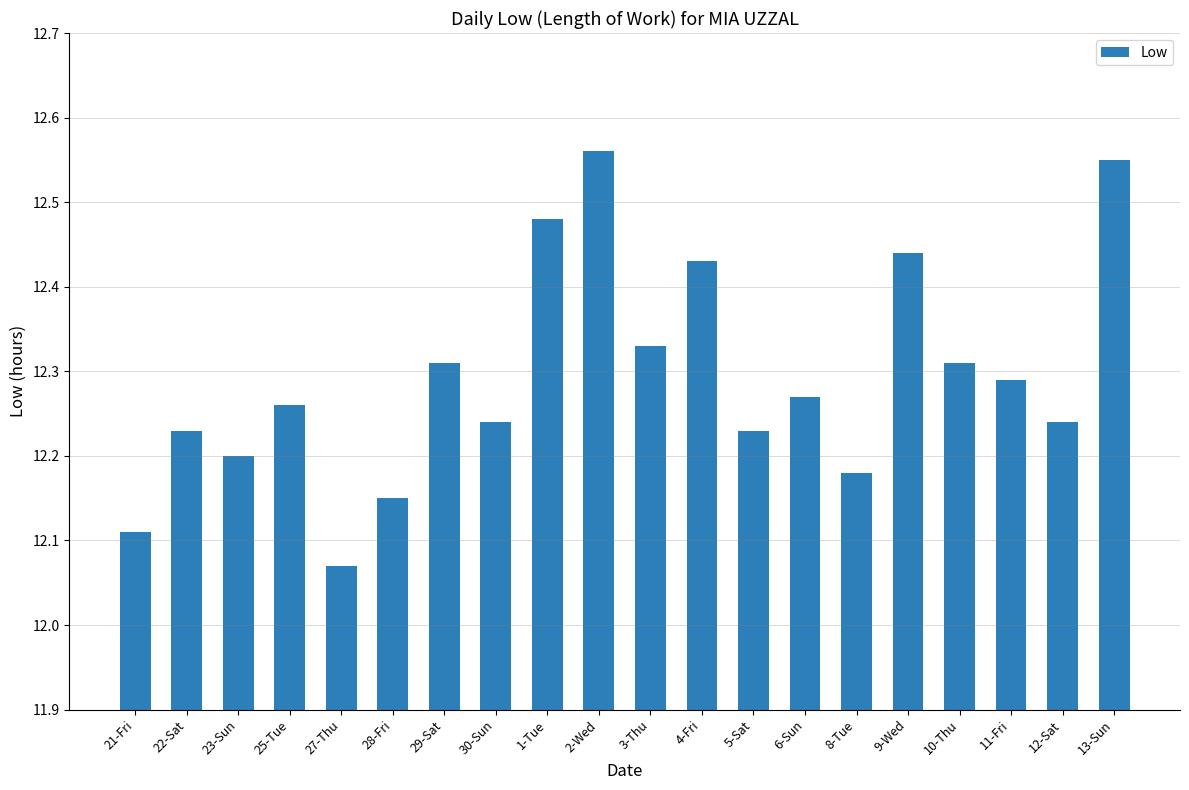

Count the values in the range 12 to 13.

20